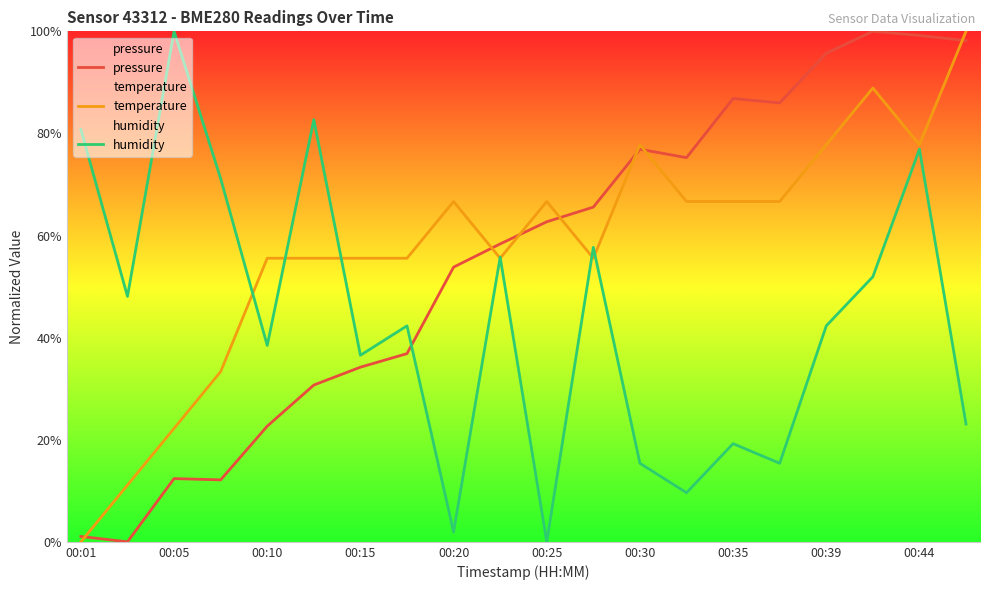

What is the maximum value shown in the chart?

100.0